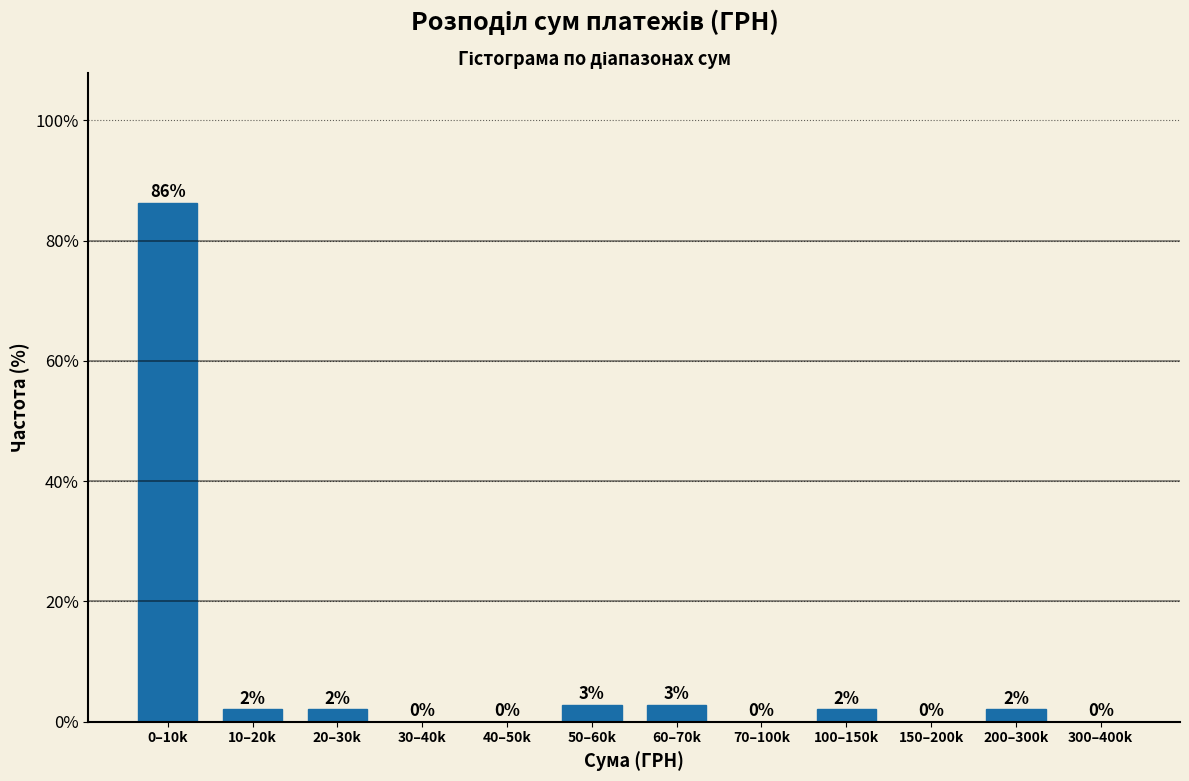

What is the sum of all values?

100.0